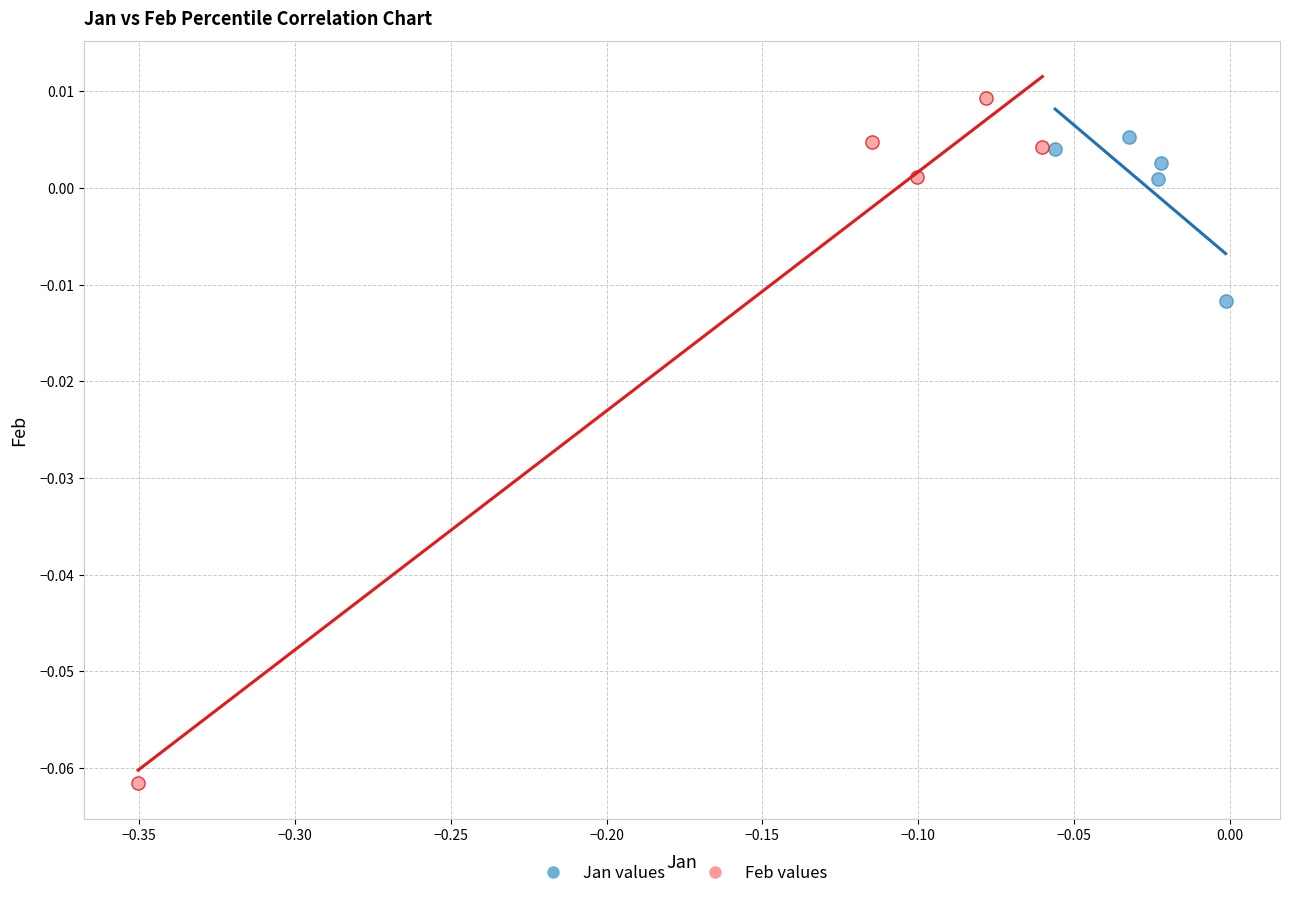

Which series has the widest spread of Y values?

Feb values